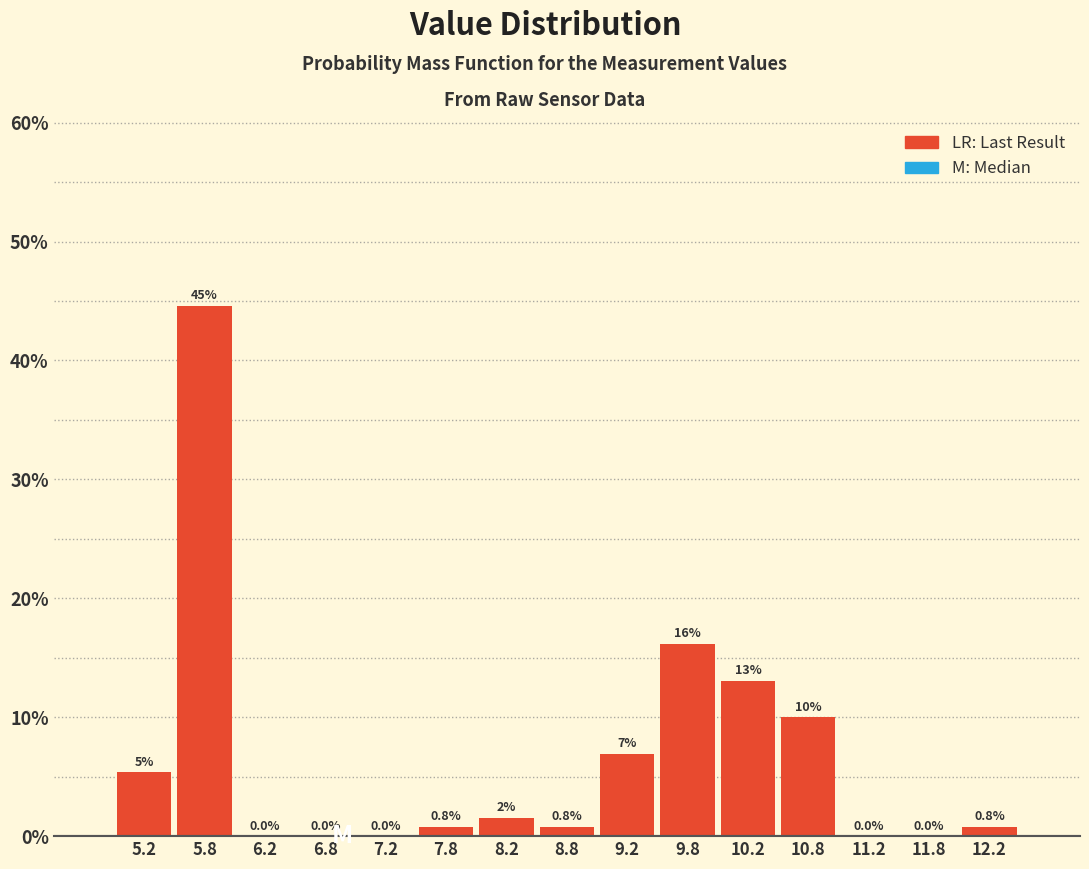

Over which range of the x-axis is the bar tallest?

5.5 to 6.0